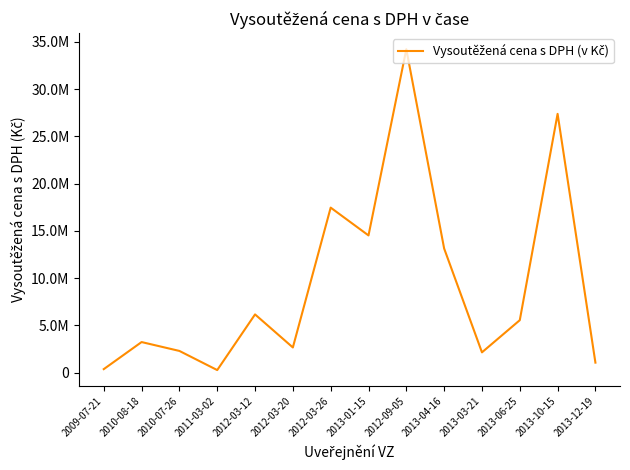

How many lines are shown in the chart?

1